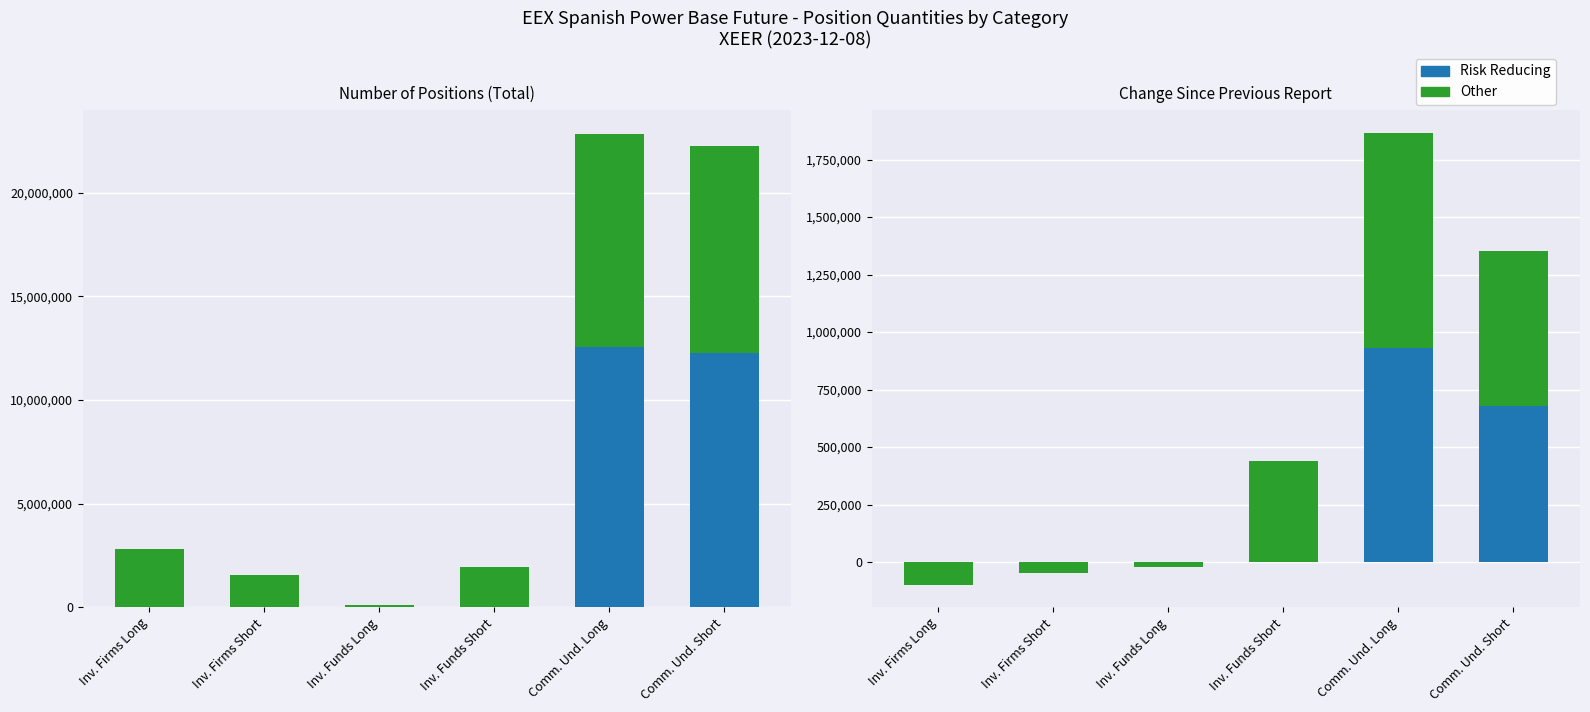

At how many categories does at least one series exceed 193845?

3